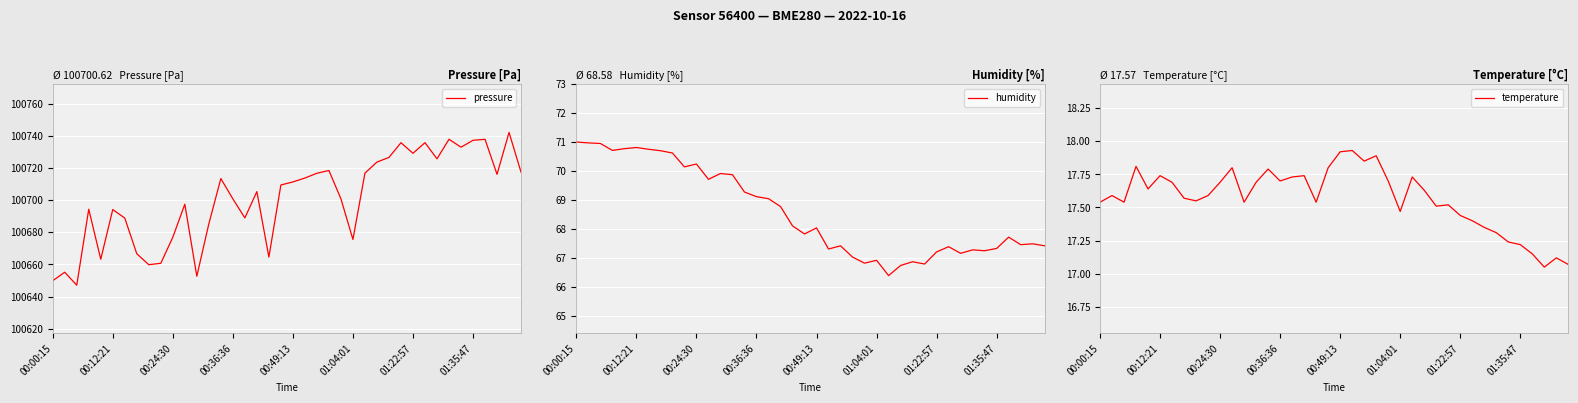

Which series has the largest total across all categories?

pressure